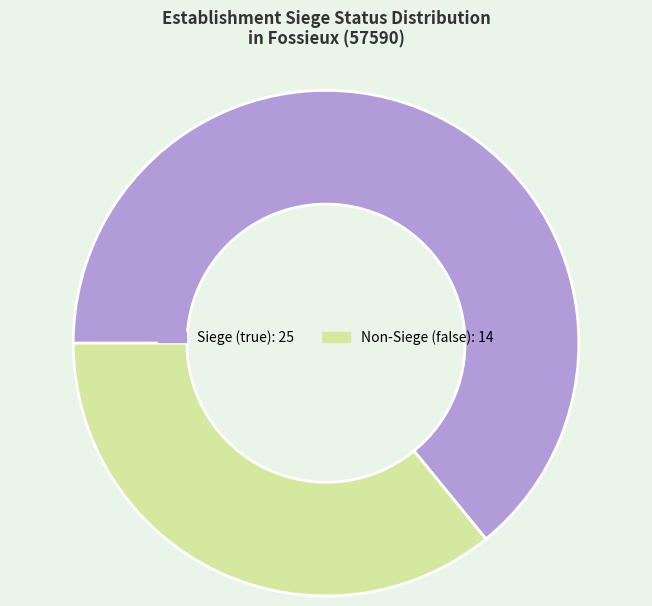

Does any single category account for the majority?

Yes